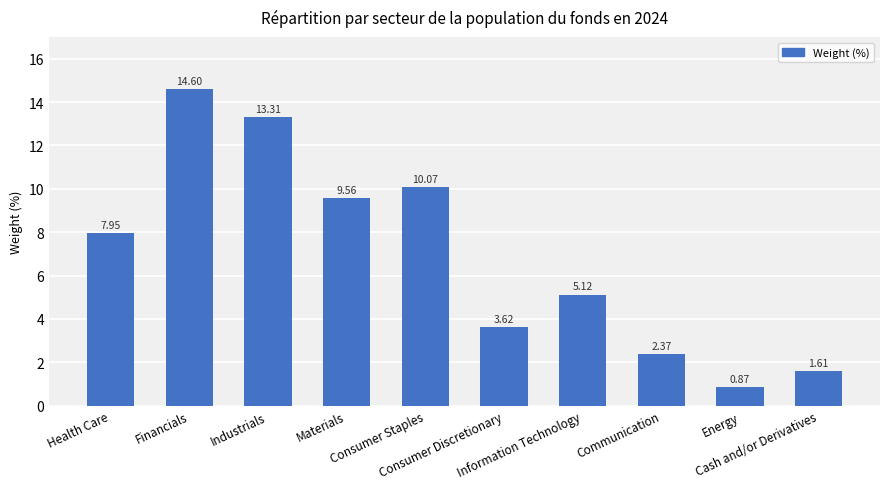

What is the sum of all values?

69.1